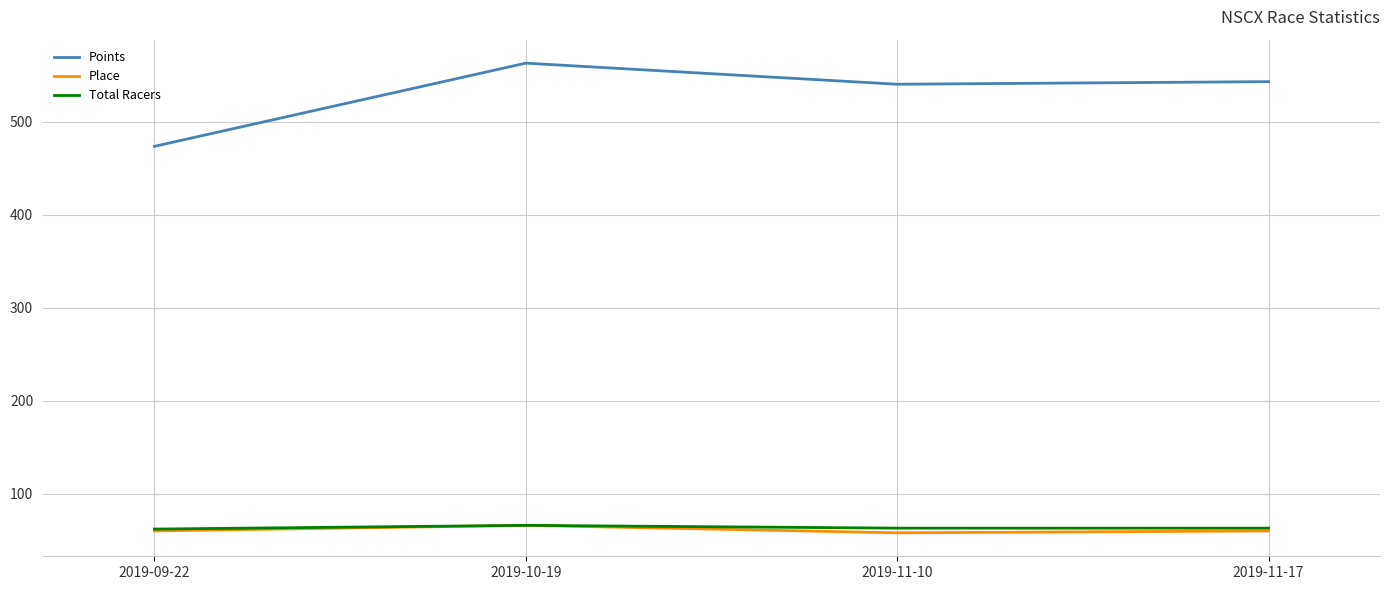

Which series changed the most between 2019-09-22 and 2019-10-19?

Points